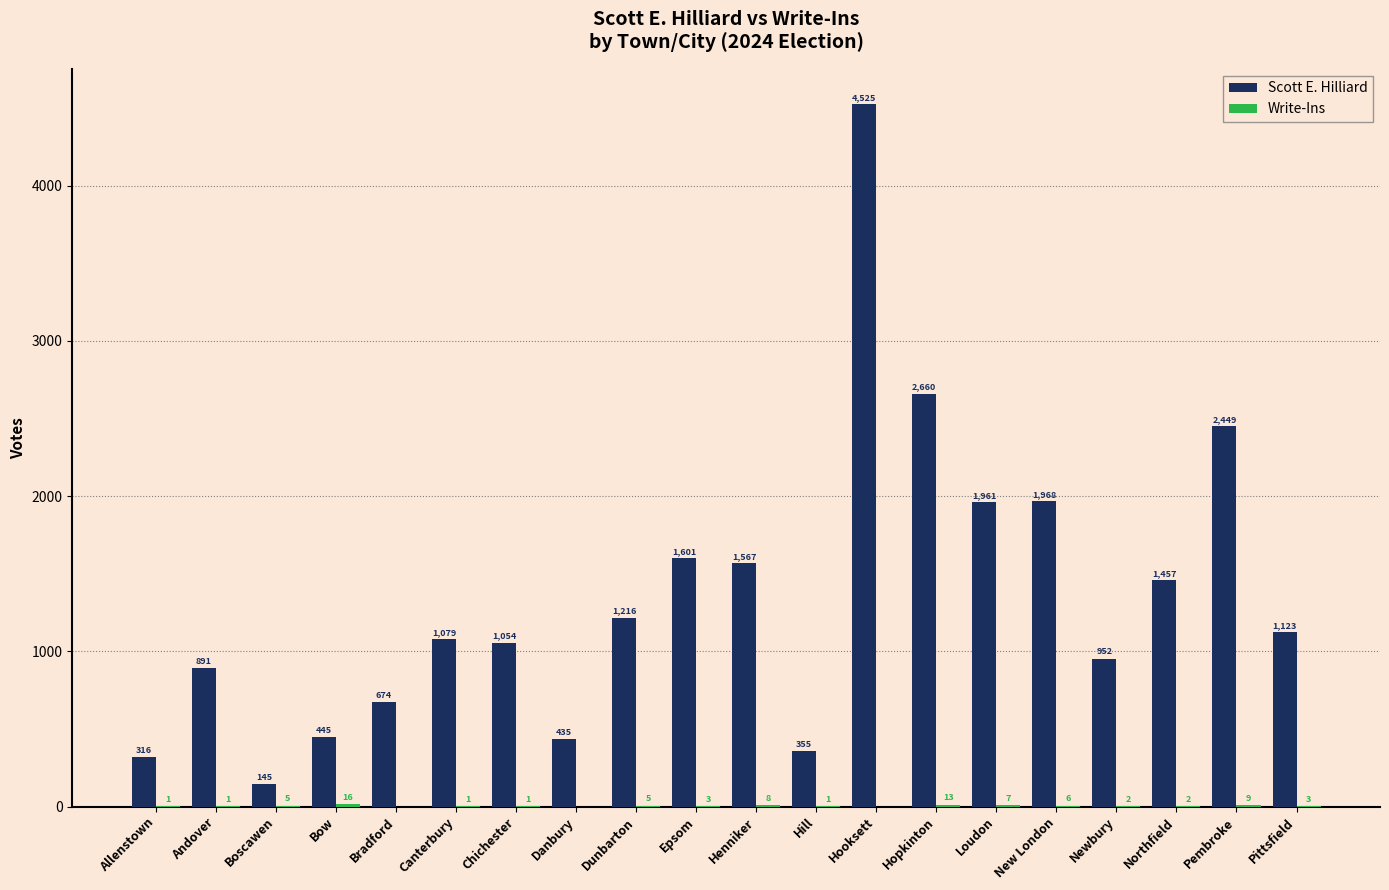

True or false: Scott E. Hilliard has a value of 2496 at Hooksett.

False